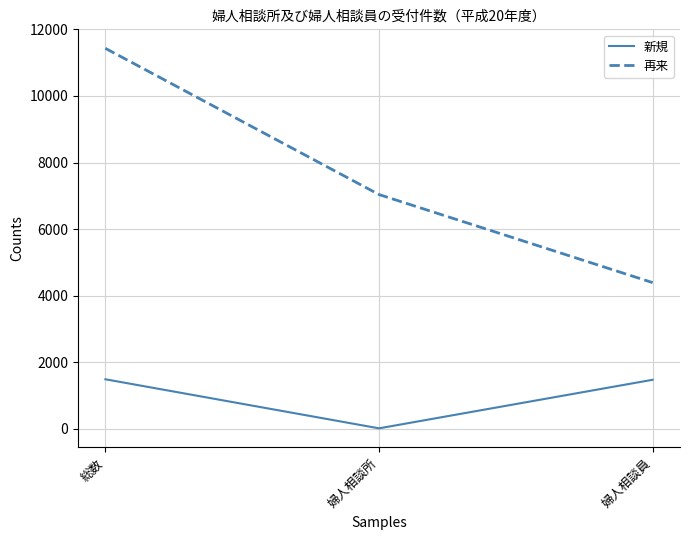

Which series has the largest total across all categories?

再来